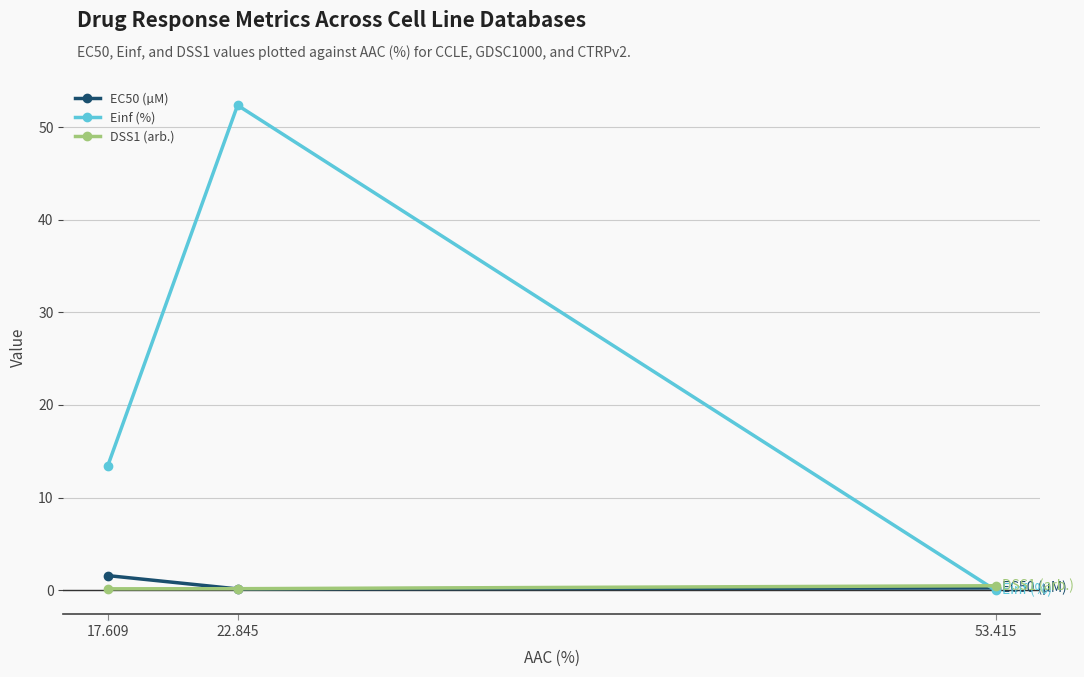

What is the sum of all Einf (%) values?

65.8